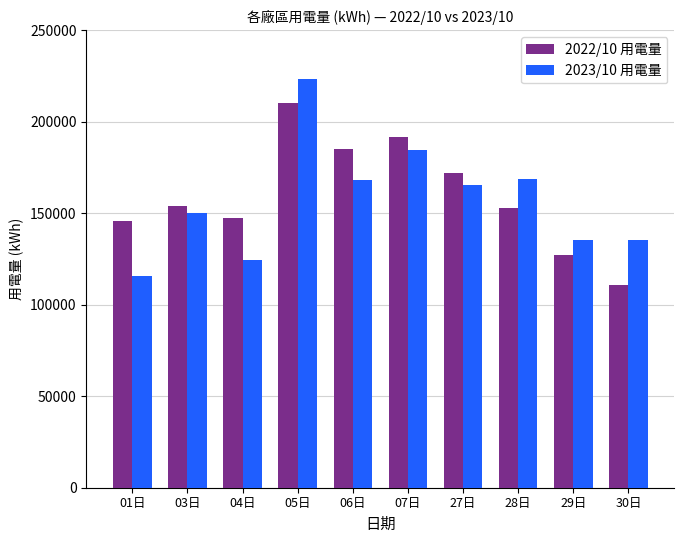

True or false: 2022/10 用電量 has a value of 126978.0 at 29日.

True